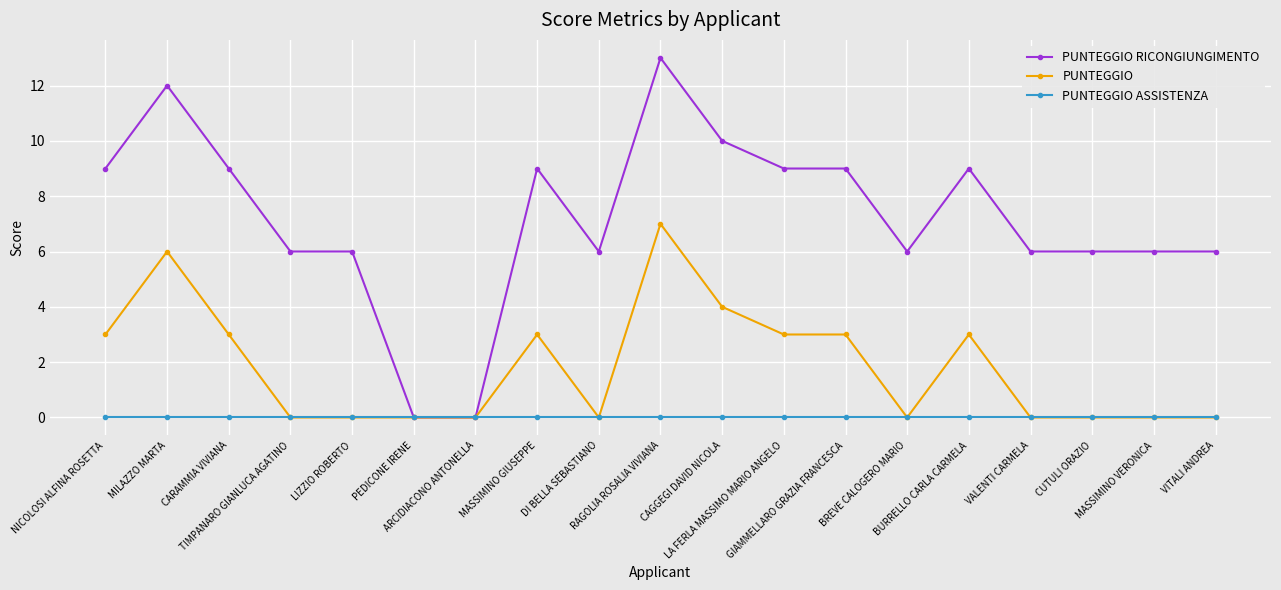

What is the difference between the highest and lowest values at VITALI ANDREA?

6